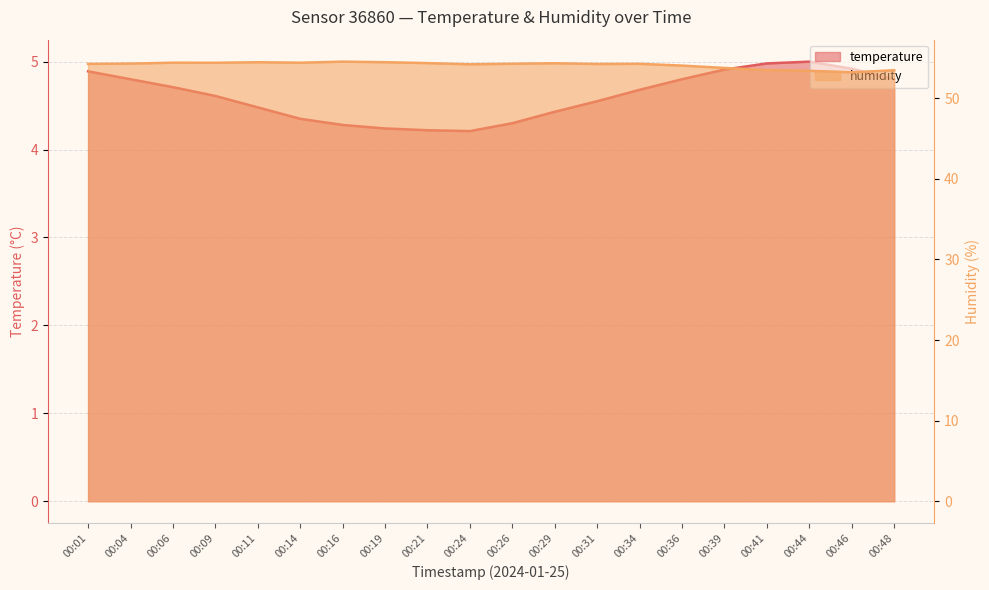

Is the value of temperature at 00:04 greater than the value of humidity at 00:01?

No